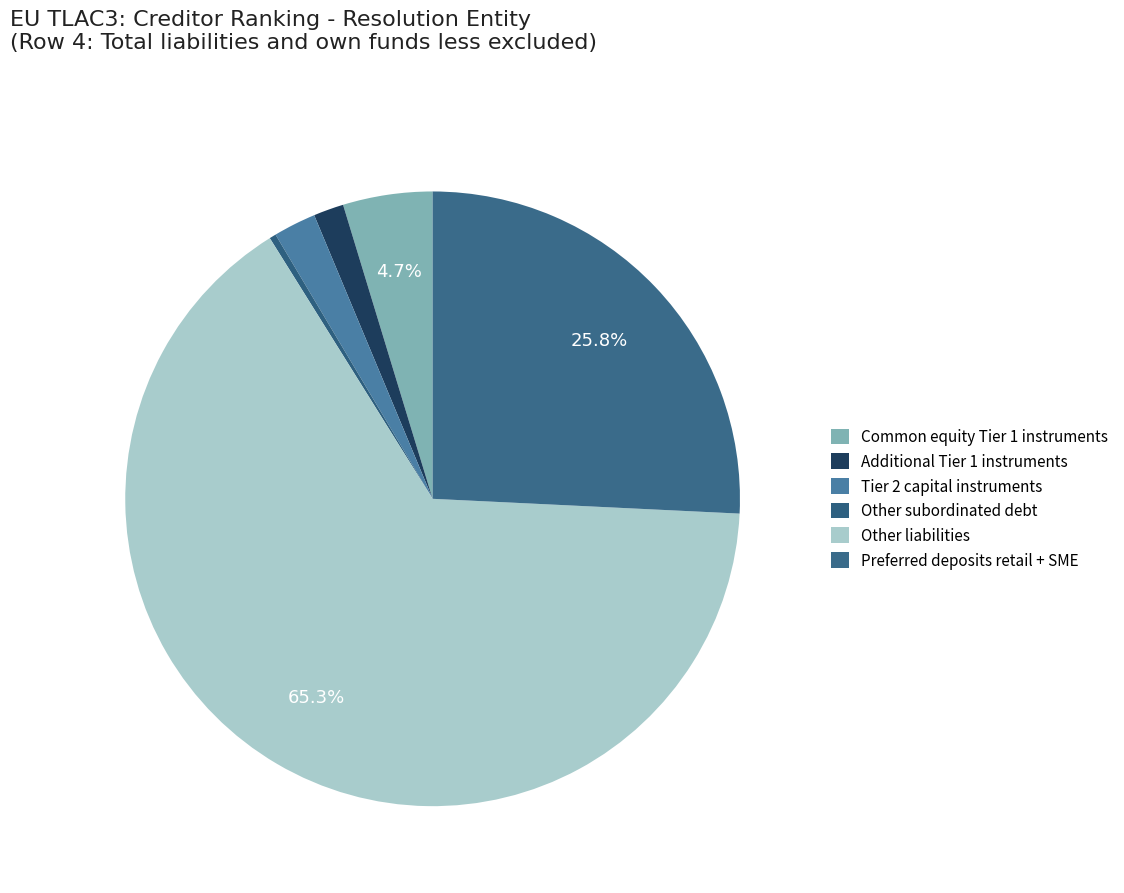

Approximately how many times larger is the value at Tier 2 capital instruments compared to Other subordinated debt?

6.4